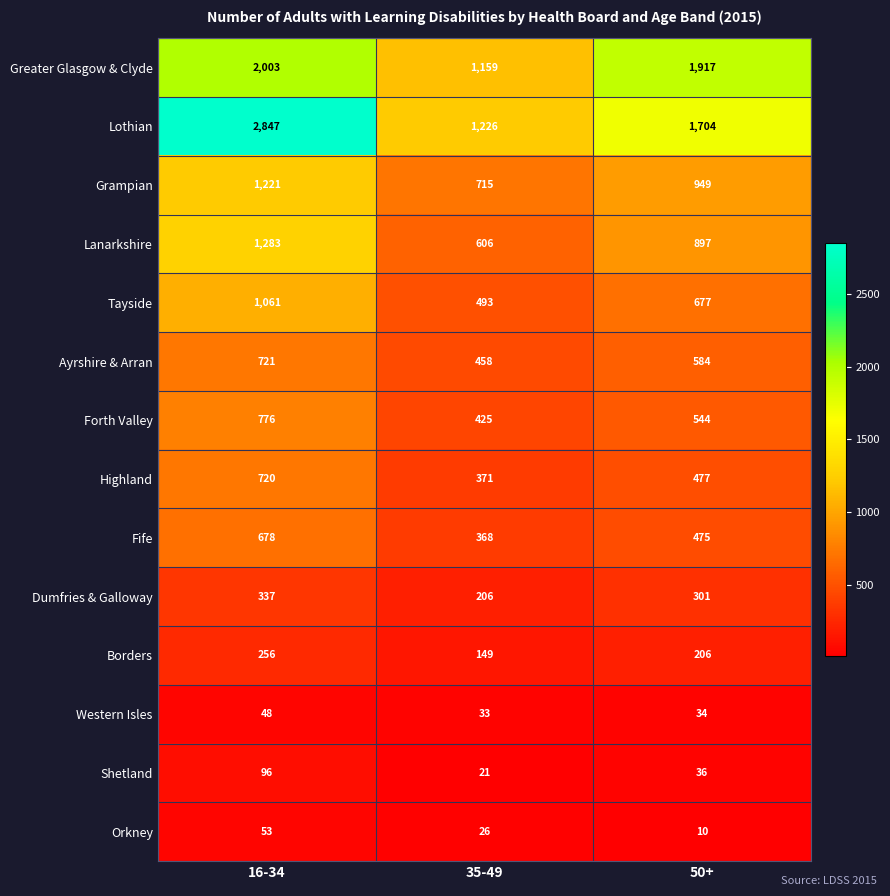

How many series are shown in this chart?

14